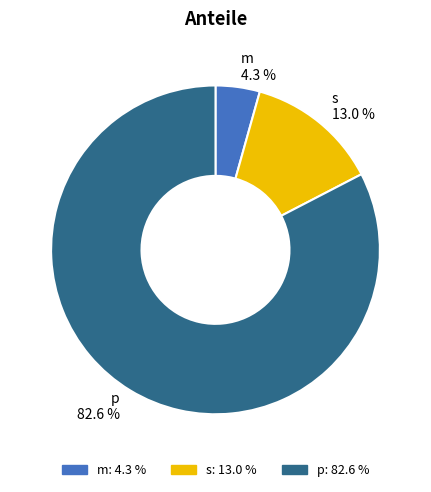

Which category has the biggest portion of the pie?

p